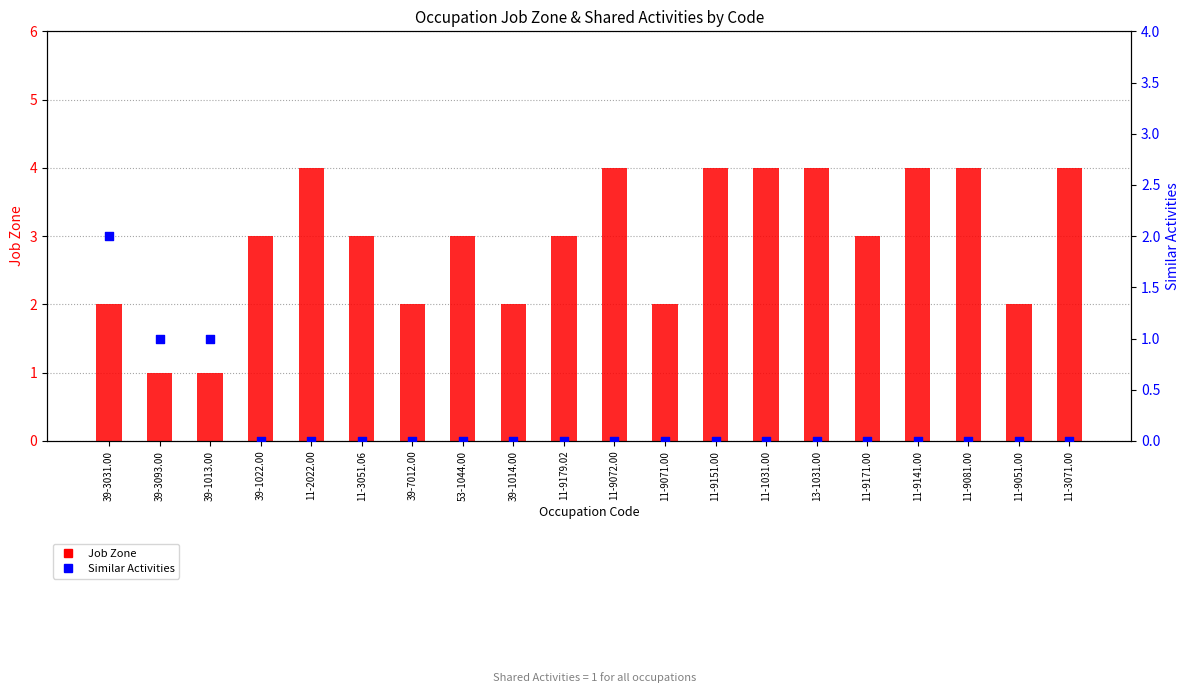

What is the total value across all series at 11-3051.06?

3